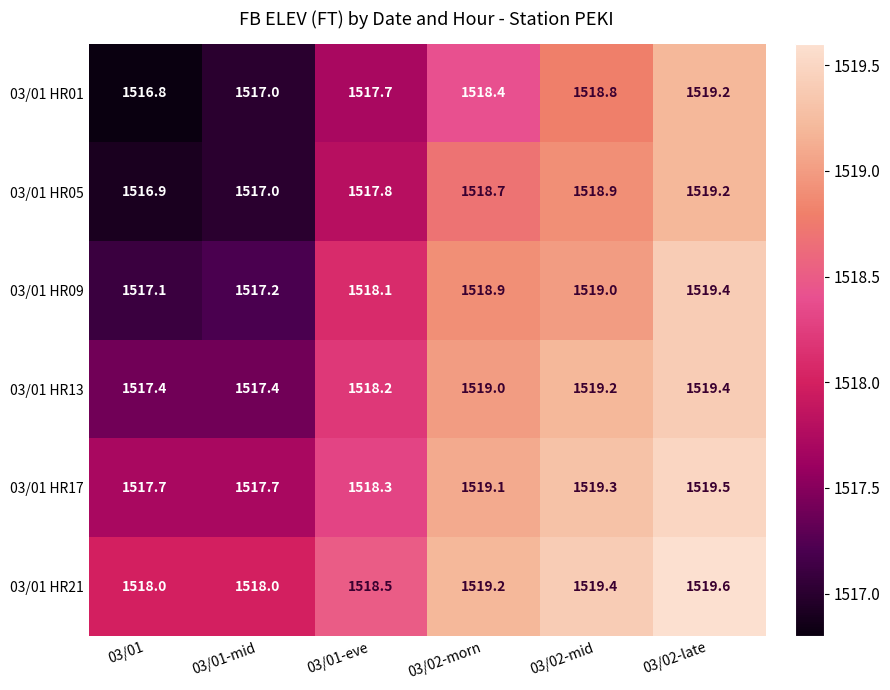

At which label does 03/01 HR17 first exceed 1519?

03/02-morn